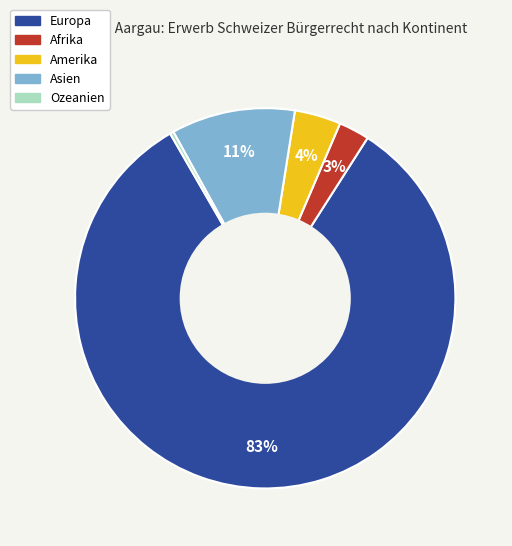

To the nearest percent, what is the average slice percentage?

20%